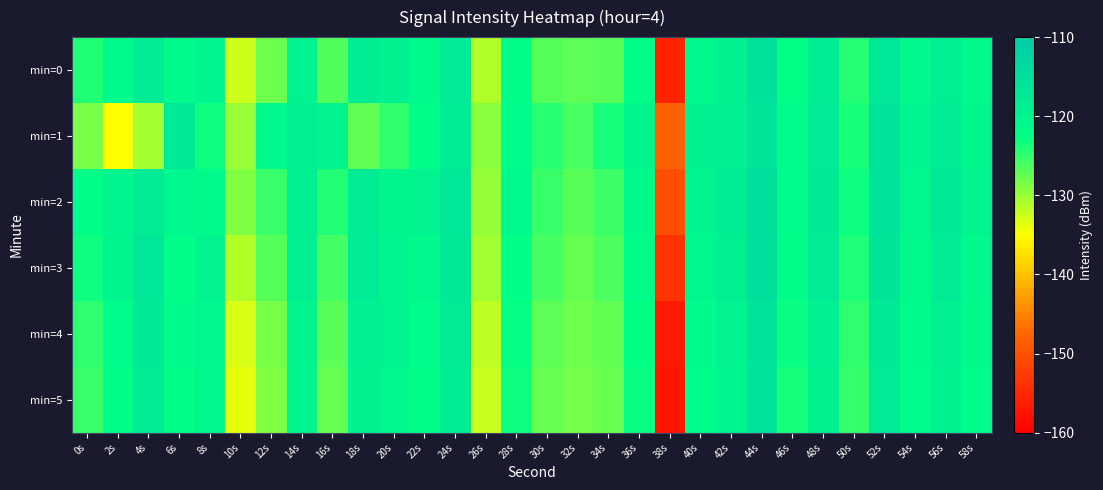

List the series in order of their peak value, highest first.

min=2, min=3, min=0, min=4, min=1, min=5